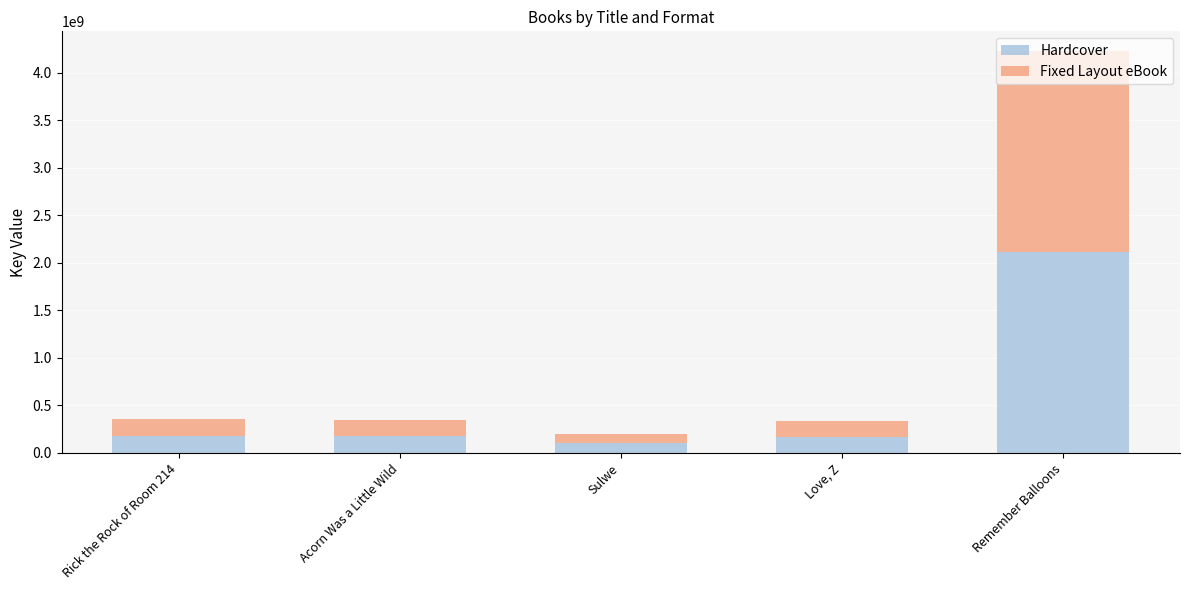

What is the highest value of the Hardcover series?

2112056382